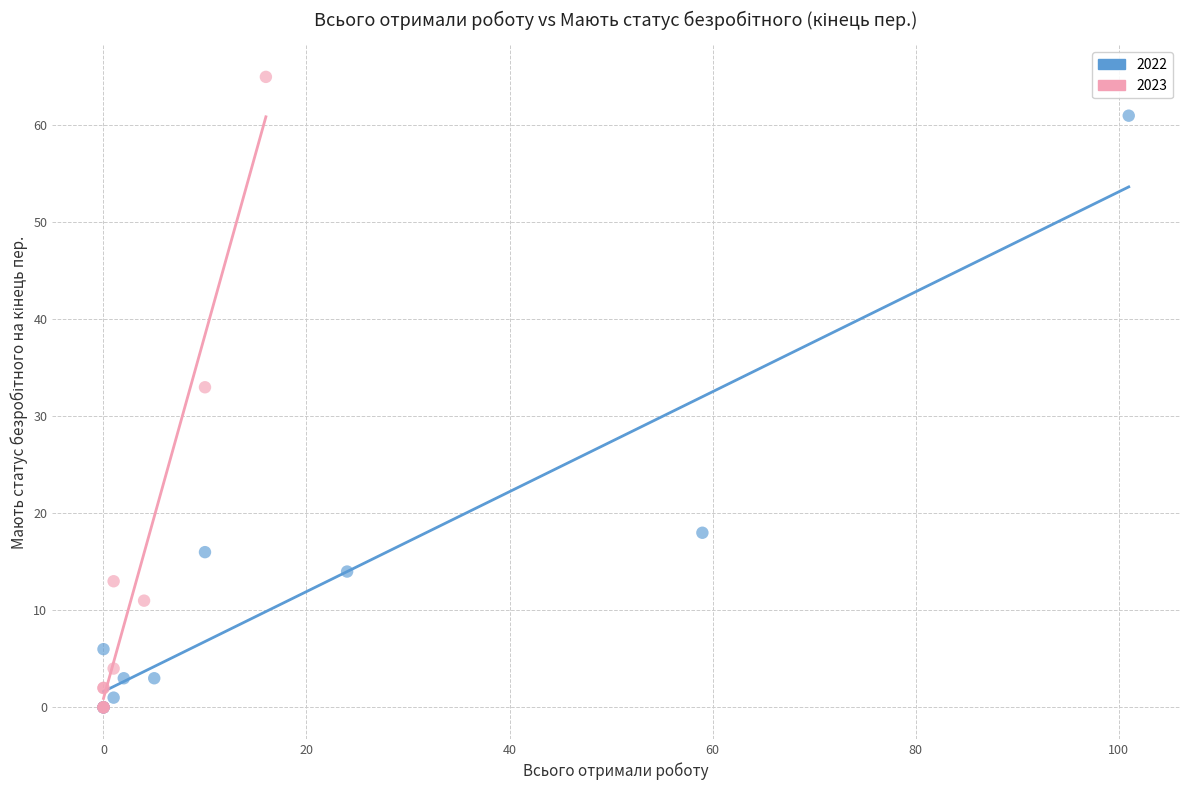

Which series has the widest spread of Y values?

2023